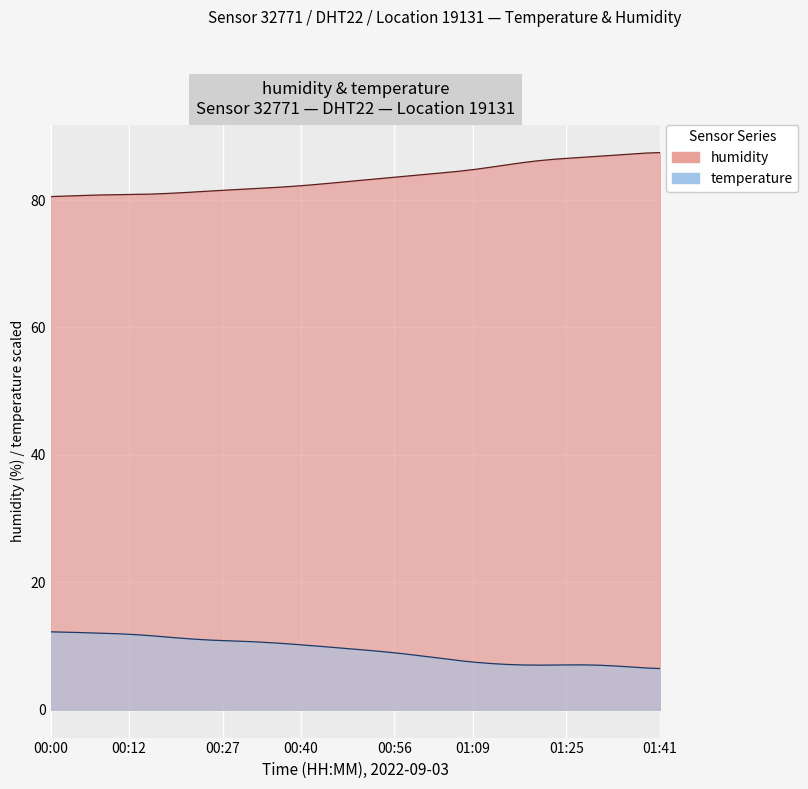

Which series changed the most between 01:38 and 01:41?

humidity